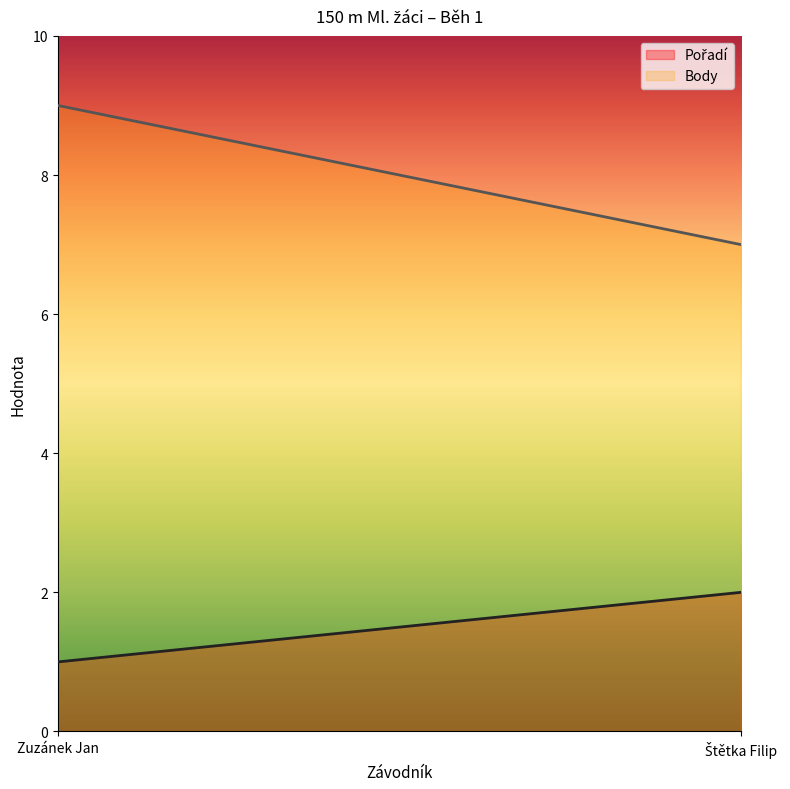

What is the value of the Body point at the 1st from the left?

9